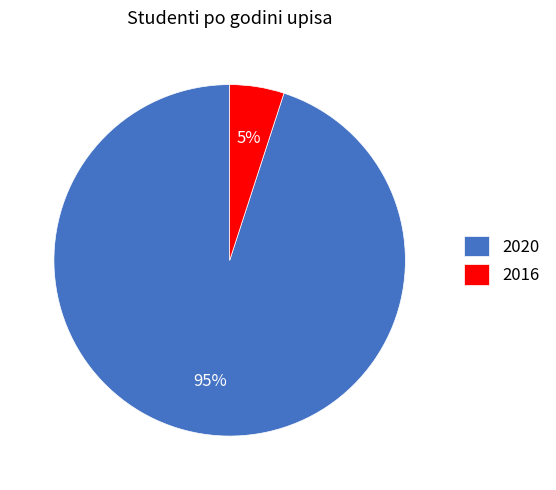

To the nearest percent, what percentage of the pie is 2020?

95%